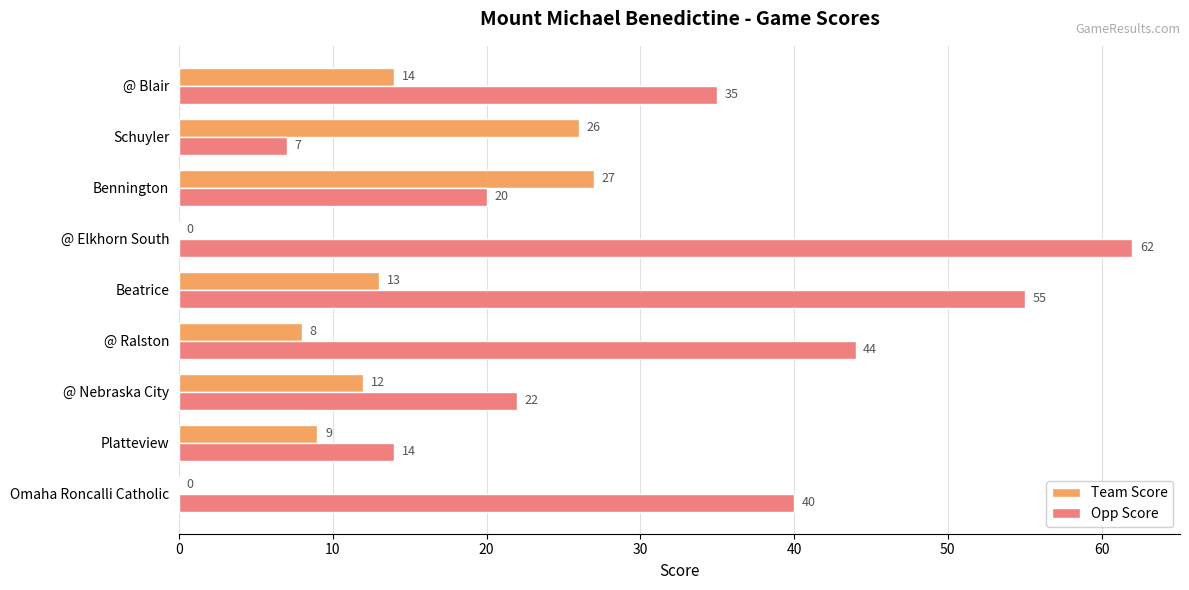

Is the value of Team Score at Omaha Roncalli Catholic greater than the value of Opp Score at Platteview?

No